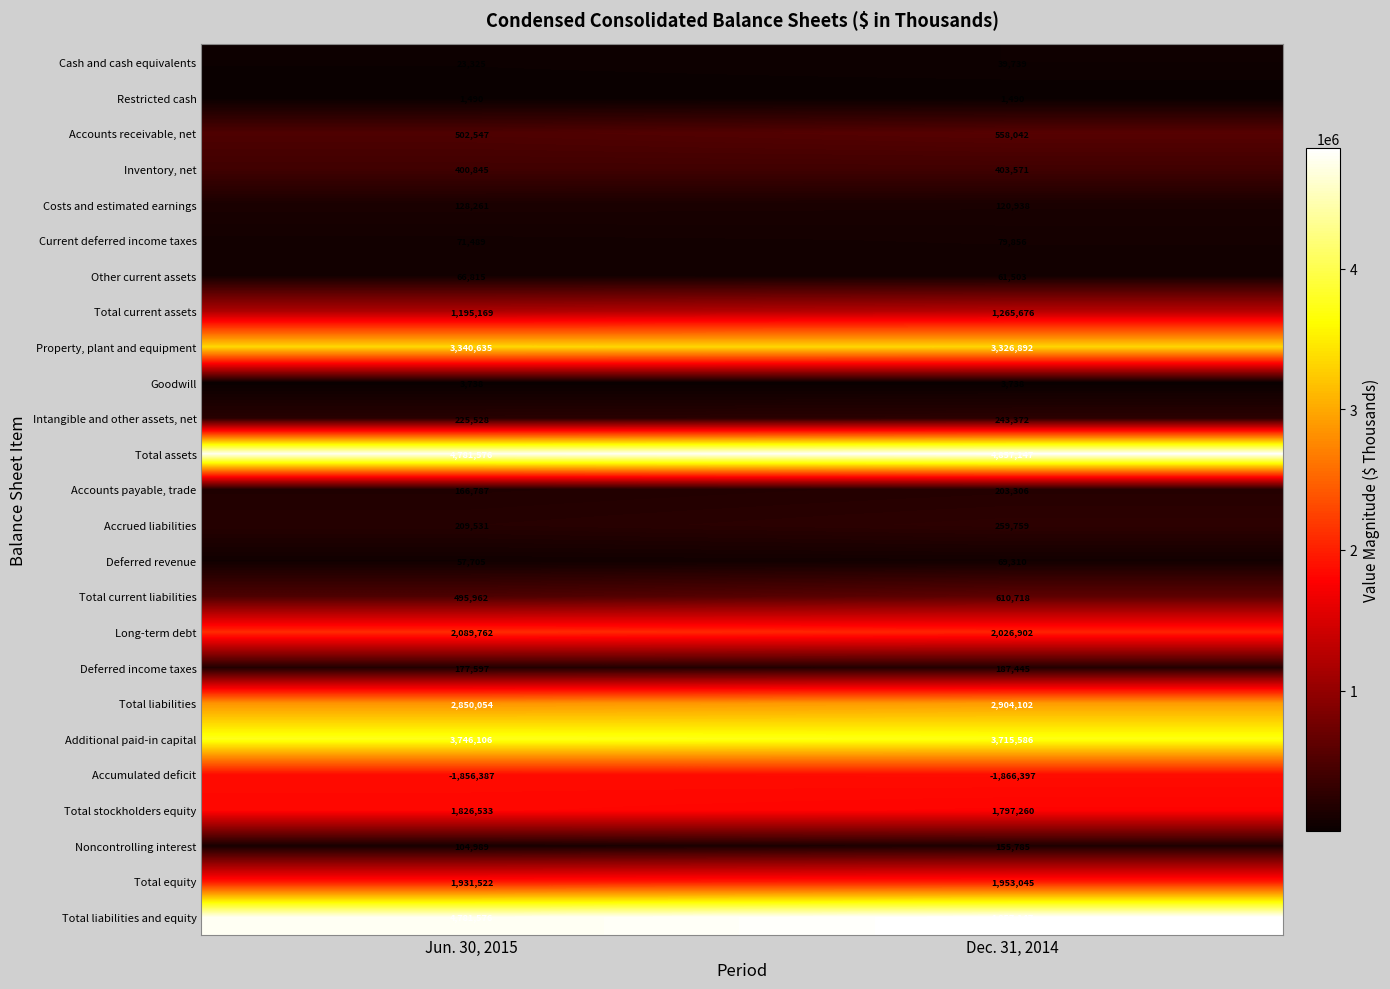

At which category is the sum across all series the highest?

Dec. 31, 2014